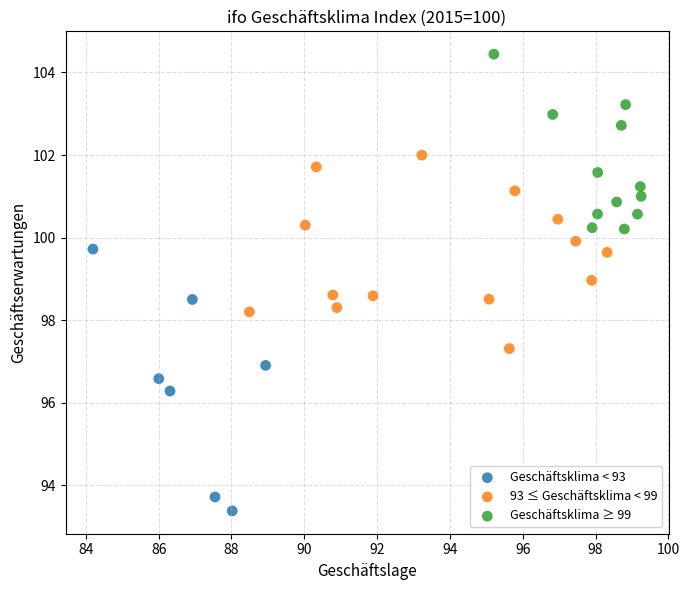

Which series reaches the maximum Y coordinate?

Geschäftsklima ≥ 99